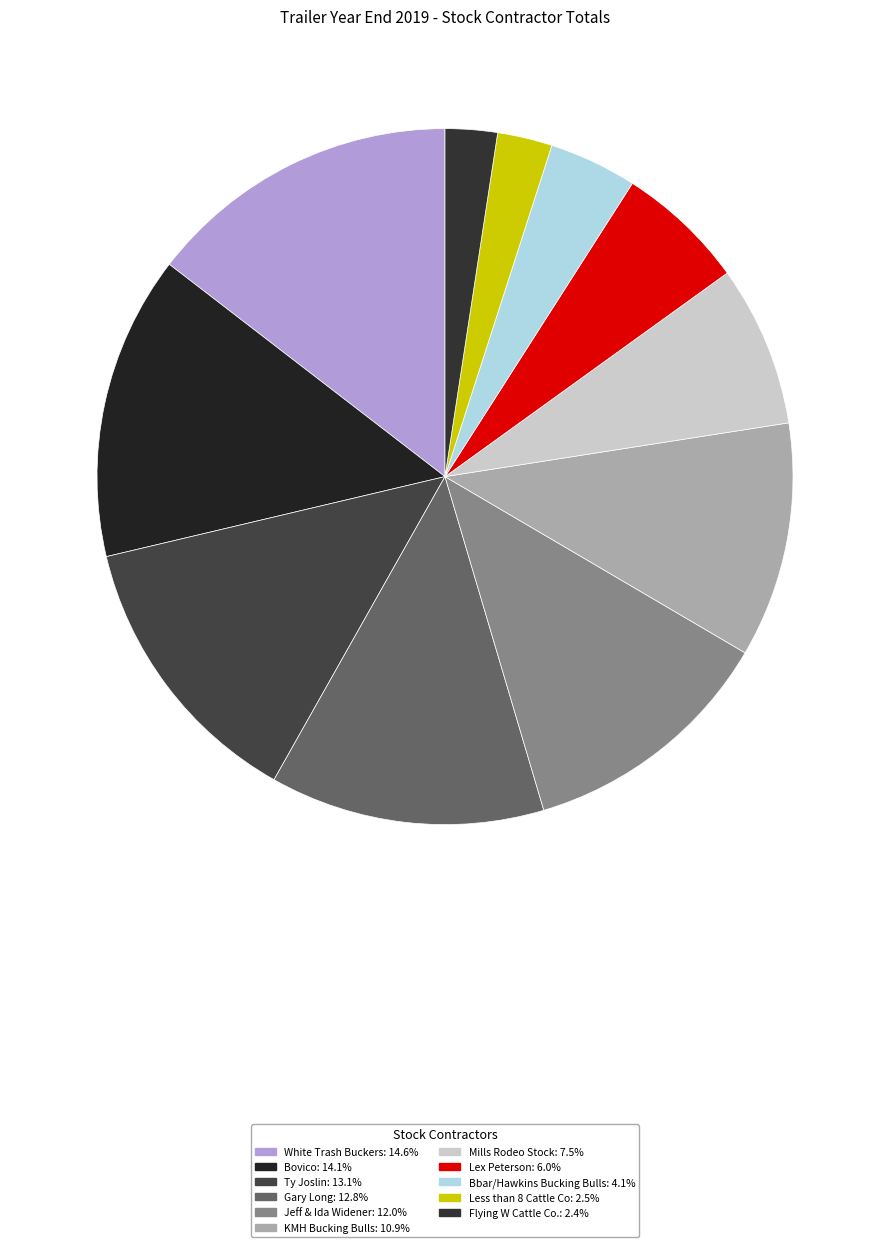

Between White Trash Buckers and Bbar/Hawkins Bucking Bulls, which is larger?

White Trash Buckers